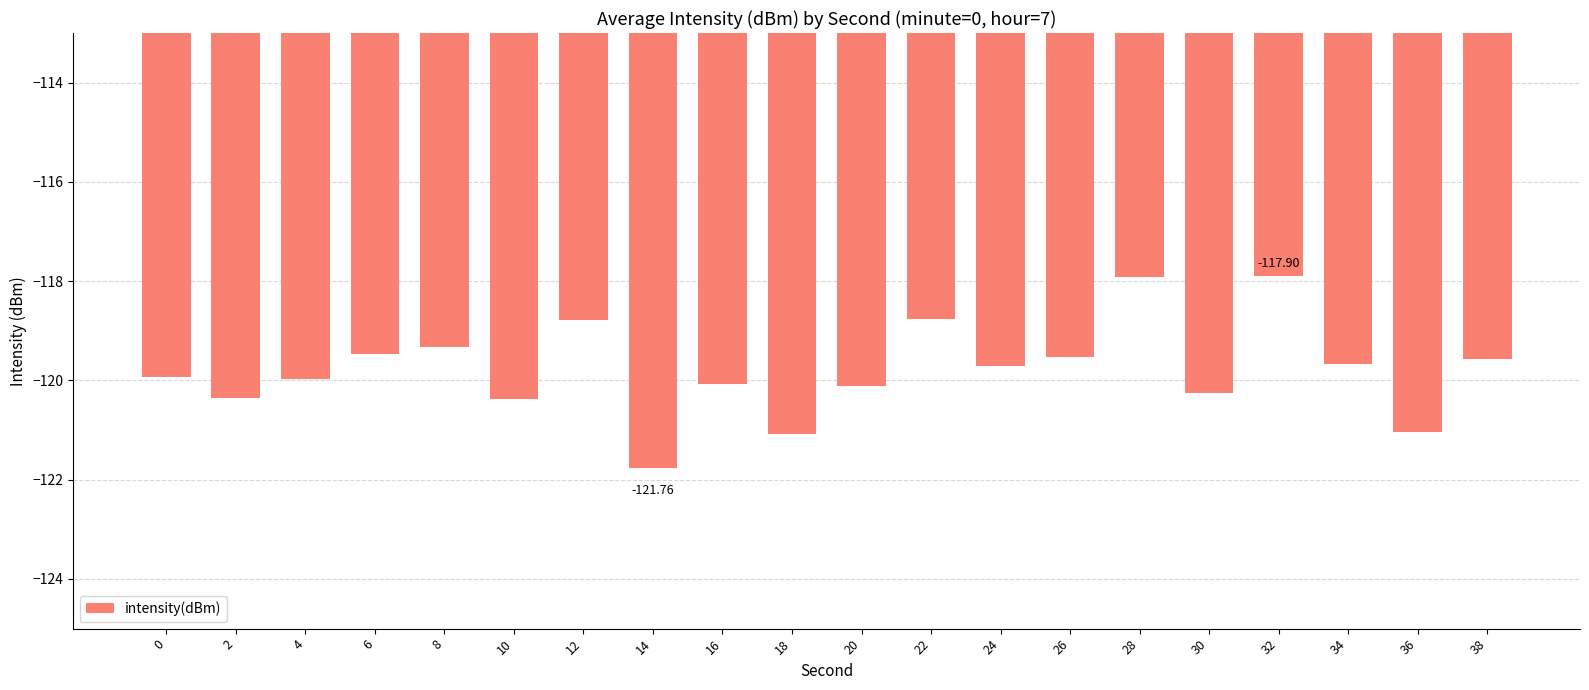

What is the change in value from 4 to 38?

+0.4